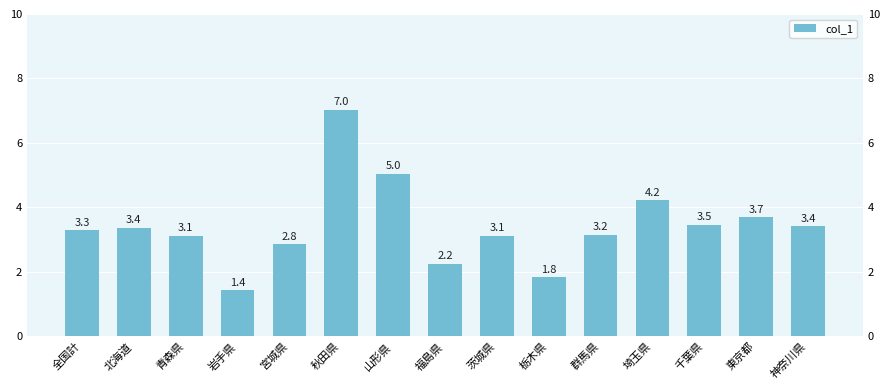

How many bars are there in total?

15